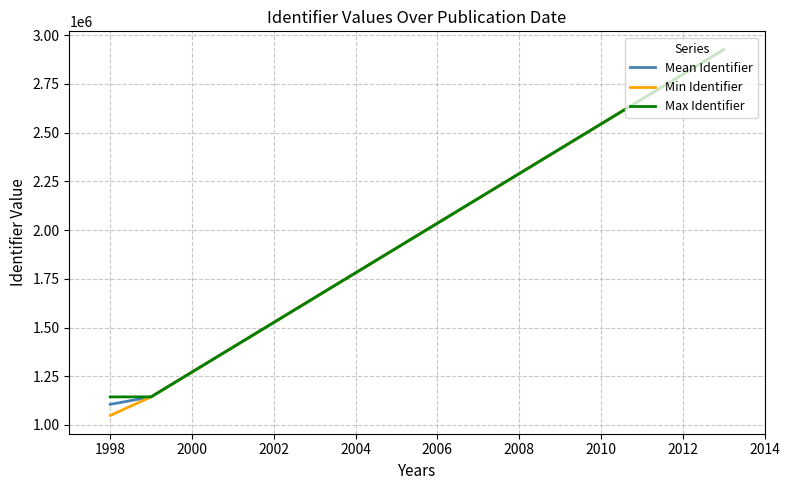

What is the maximum value shown in the chart?

2926098